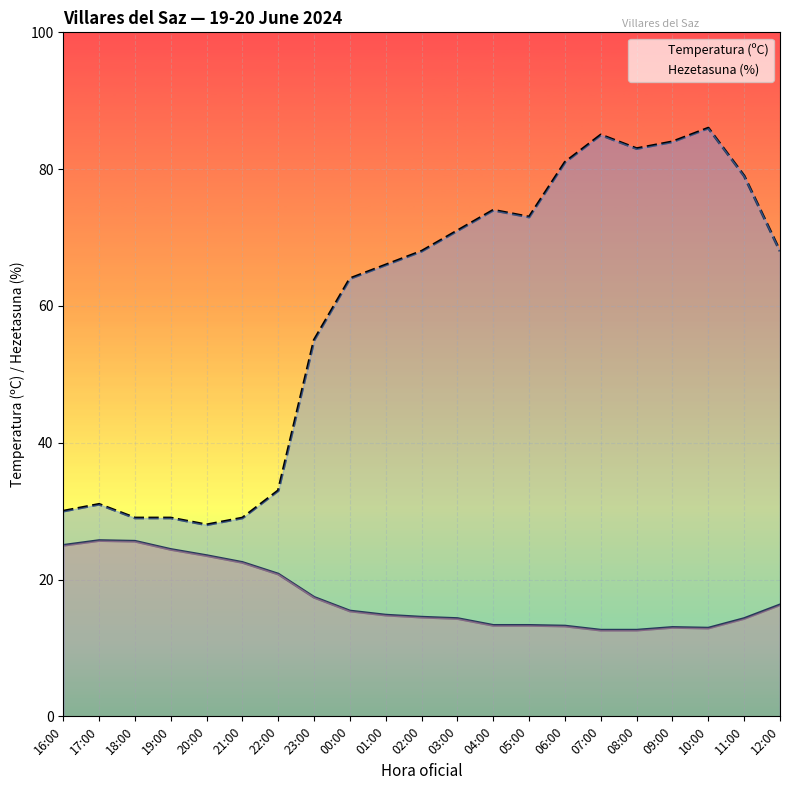

How many data points in Temperatura (ºC) are above 14?

14